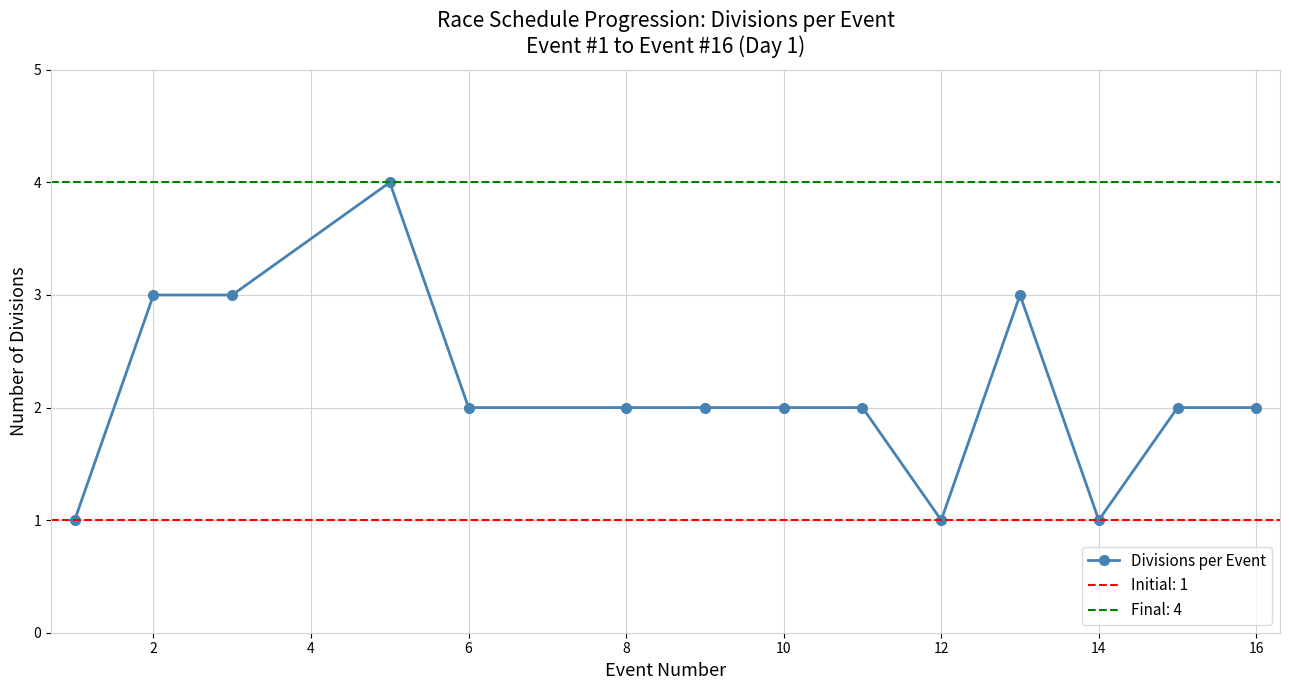

How many points are higher than both their immediate neighbors (excluding endpoints)?

2